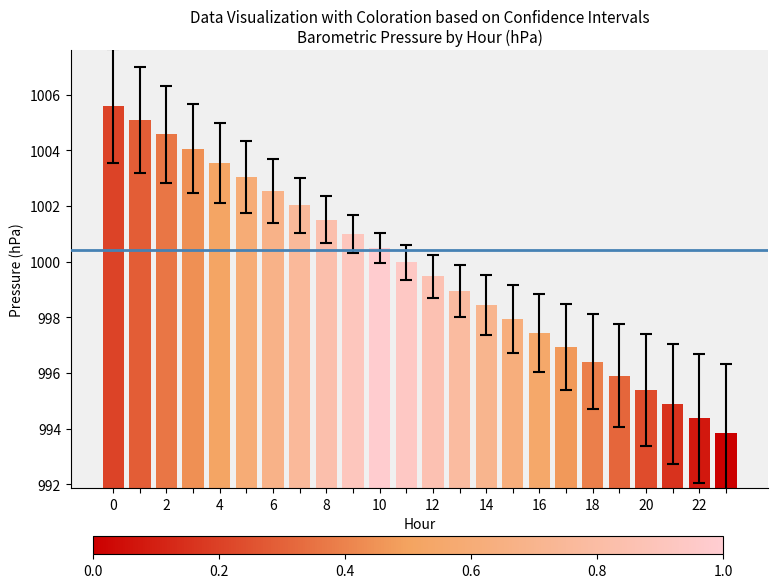

What is the value of the 16th bar from the left?

997.9